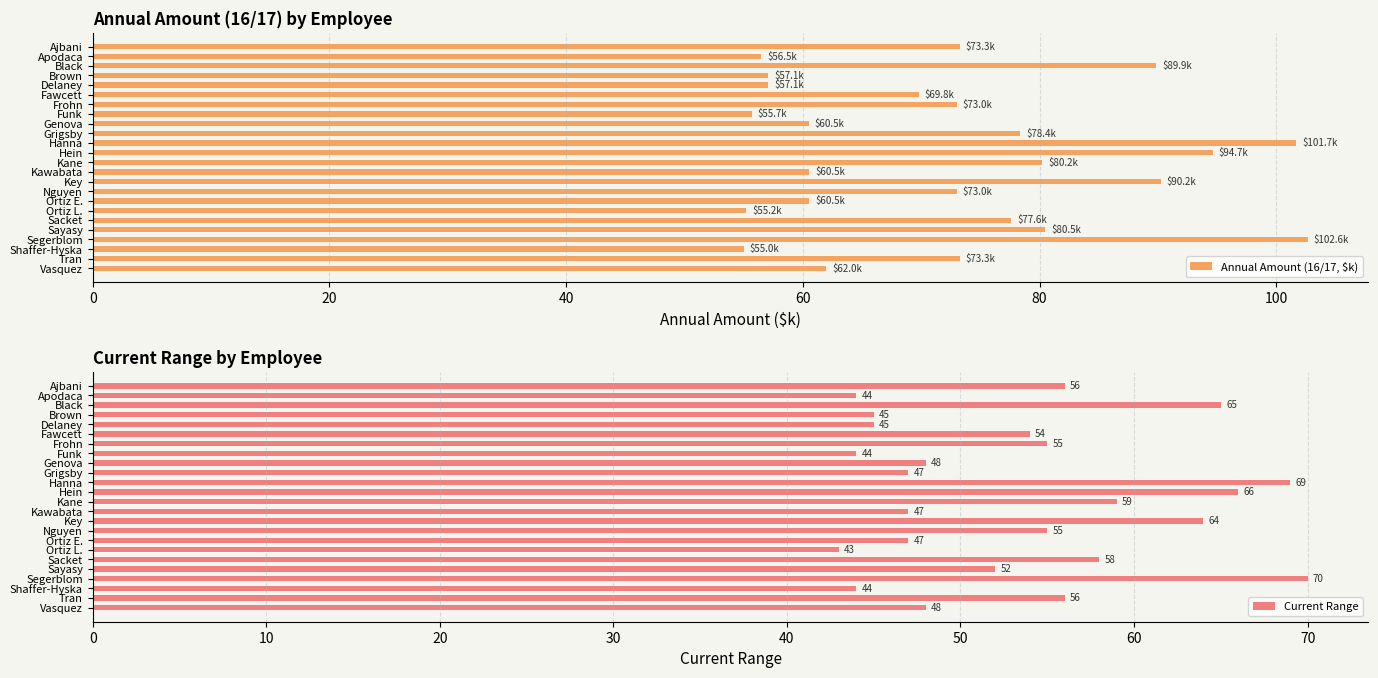

Is it true that Annual Amount (16/17, $k) equals 73.0 at Frohn?

True